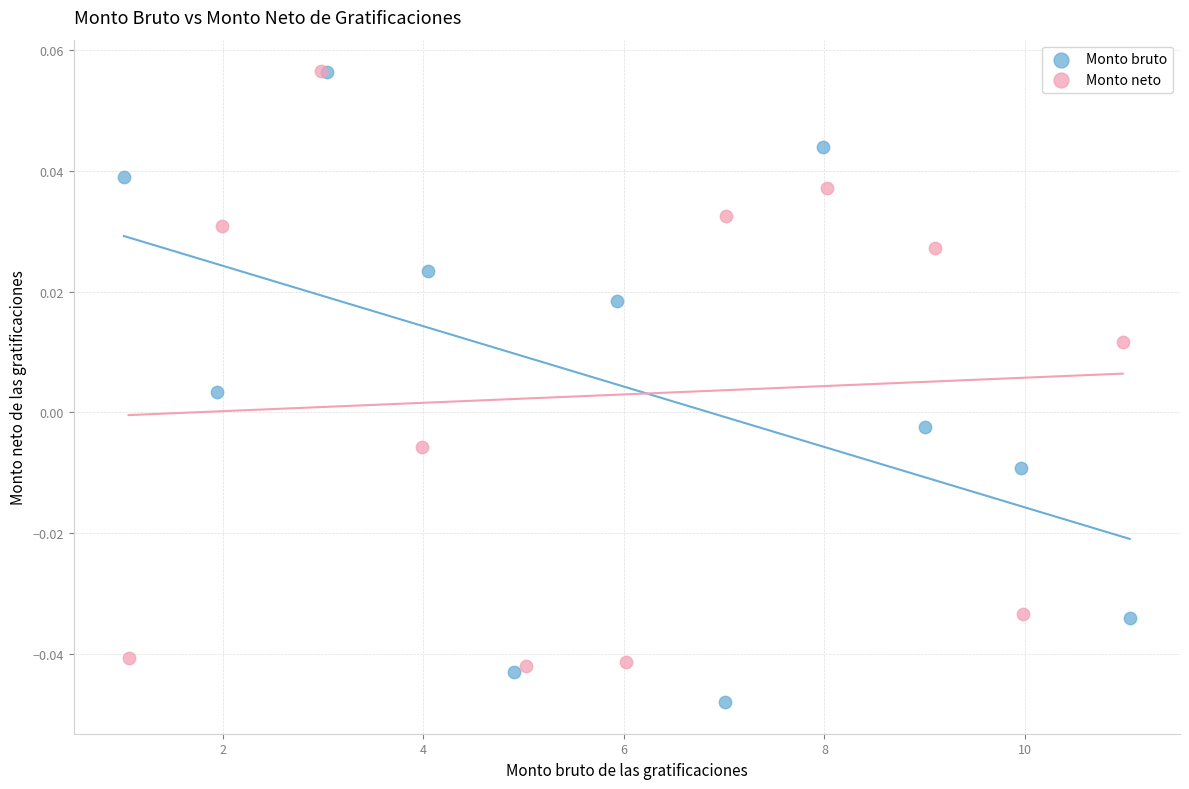

Which series has the widest spread of Y values?

Monto bruto